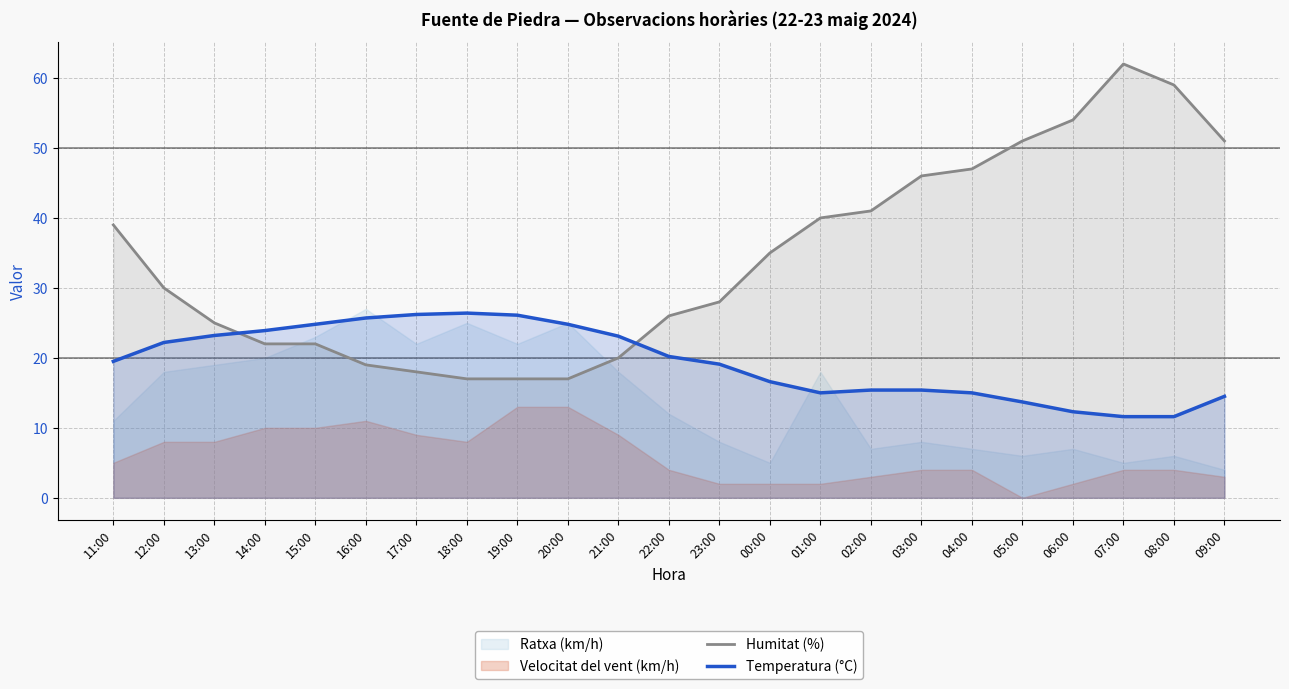

Is it true that Humitat (%) equals 62.0 at 07:00?

True